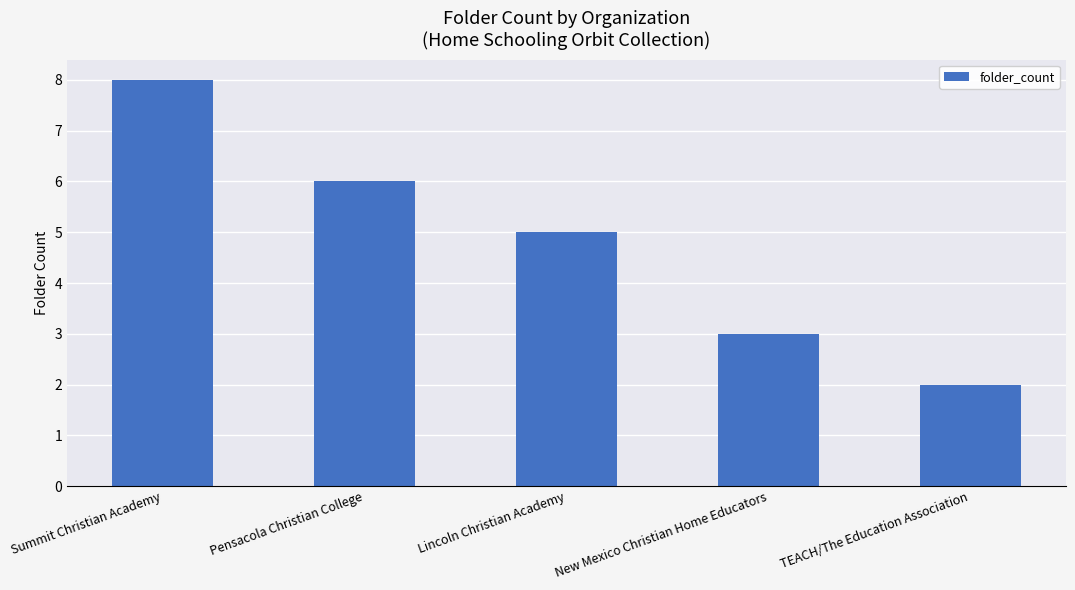

At which category does the chart reach its peak across all series?

Summit Christian Academy